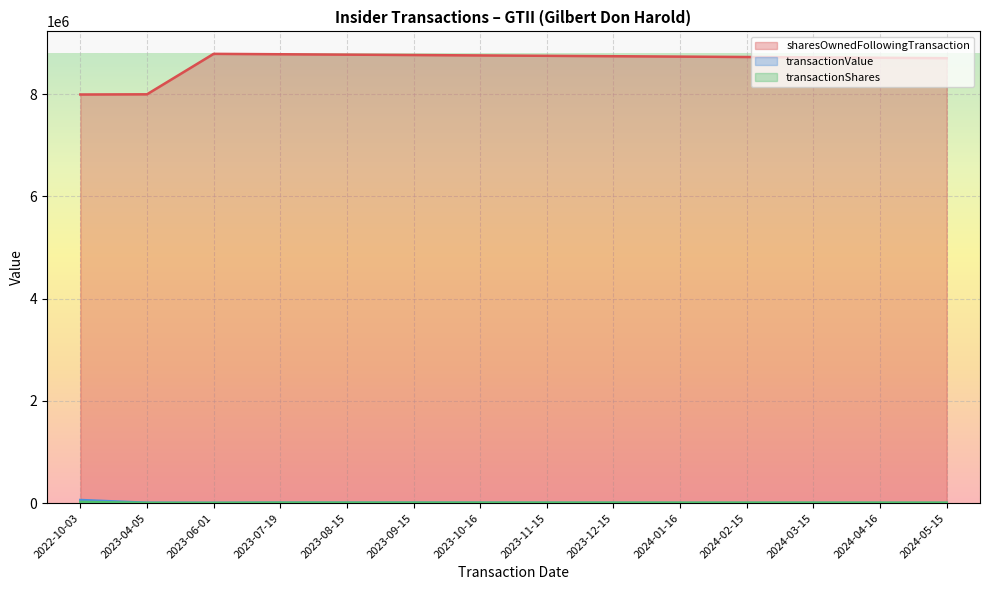

True or false: sharesOwnedFollowingTransaction and transactionShares intersect in this chart.

False